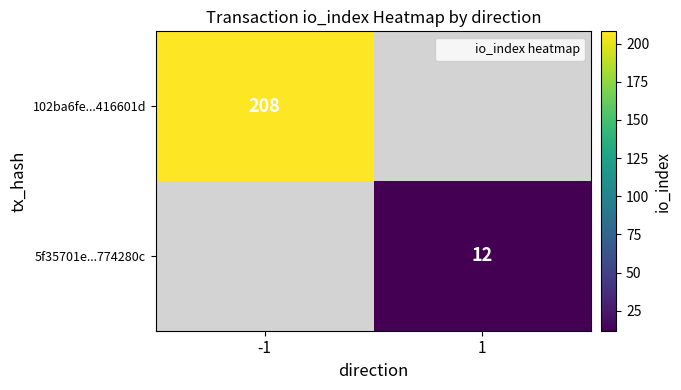

Is it true that 102ba6fe...416601d equals 208 at -1?

True